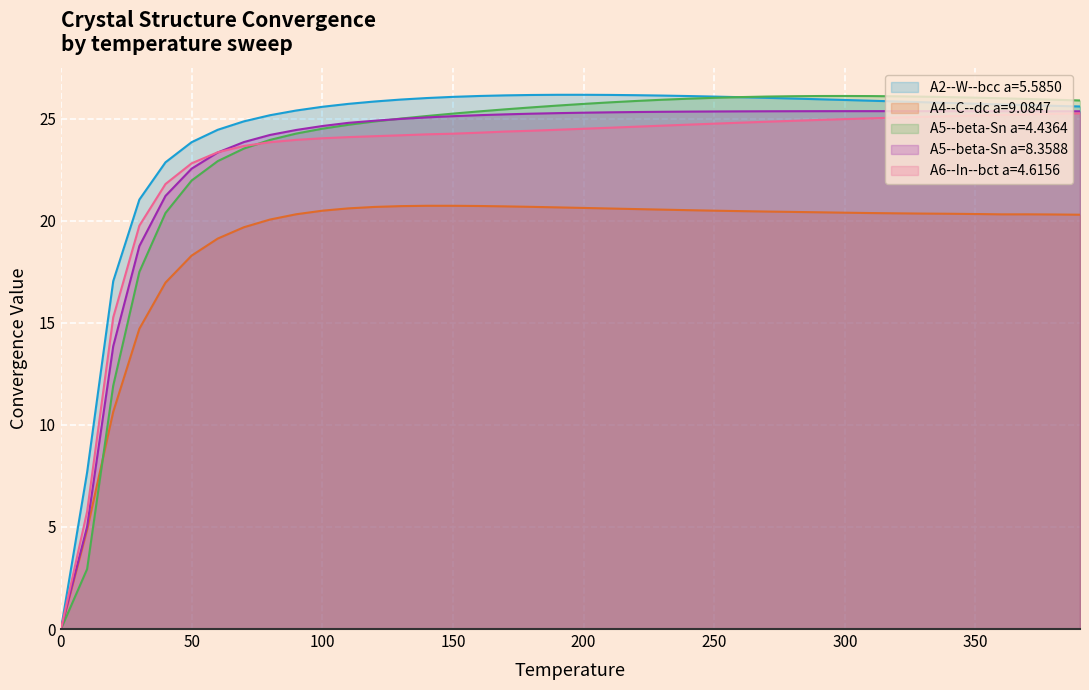

Rank the series at 240 from lowest to highest value.

A4--C--dc a=9.0847, A6--In--bct a=4.6156, A5--beta-Sn a=8.3588, A5--beta-Sn a=4.4364, A2--W--bcc a=5.5850